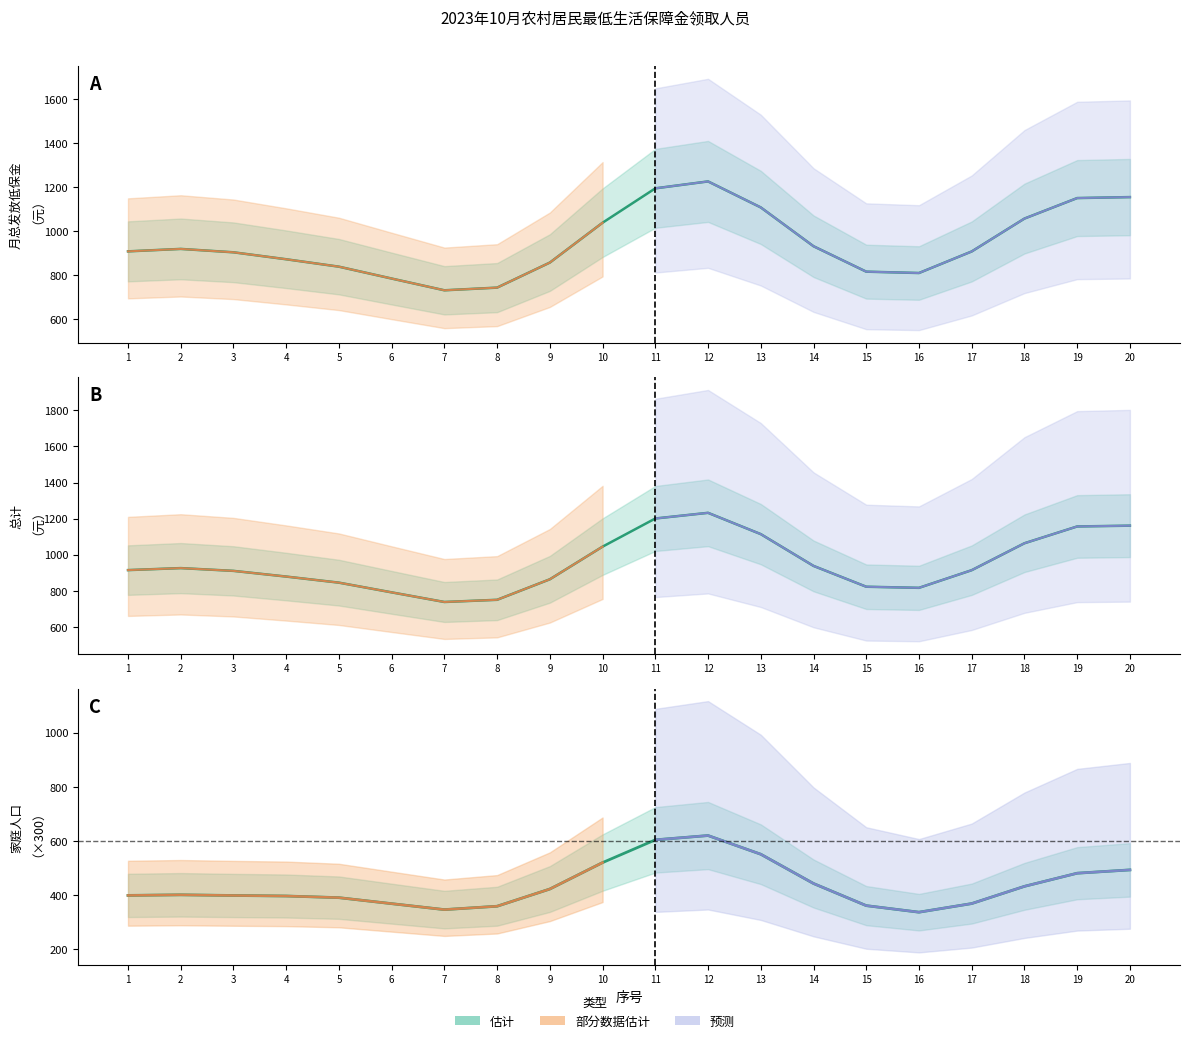

Where is 估计 nearest to the value 478?

19